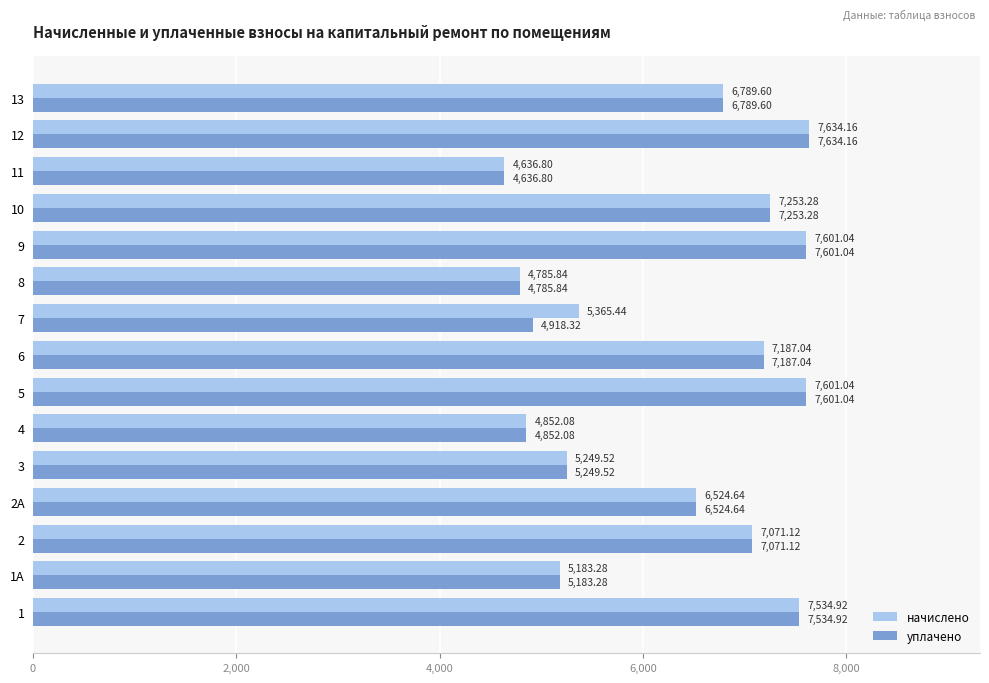

List the series in order of their overall mean, lowest first.

уплачено, начислено